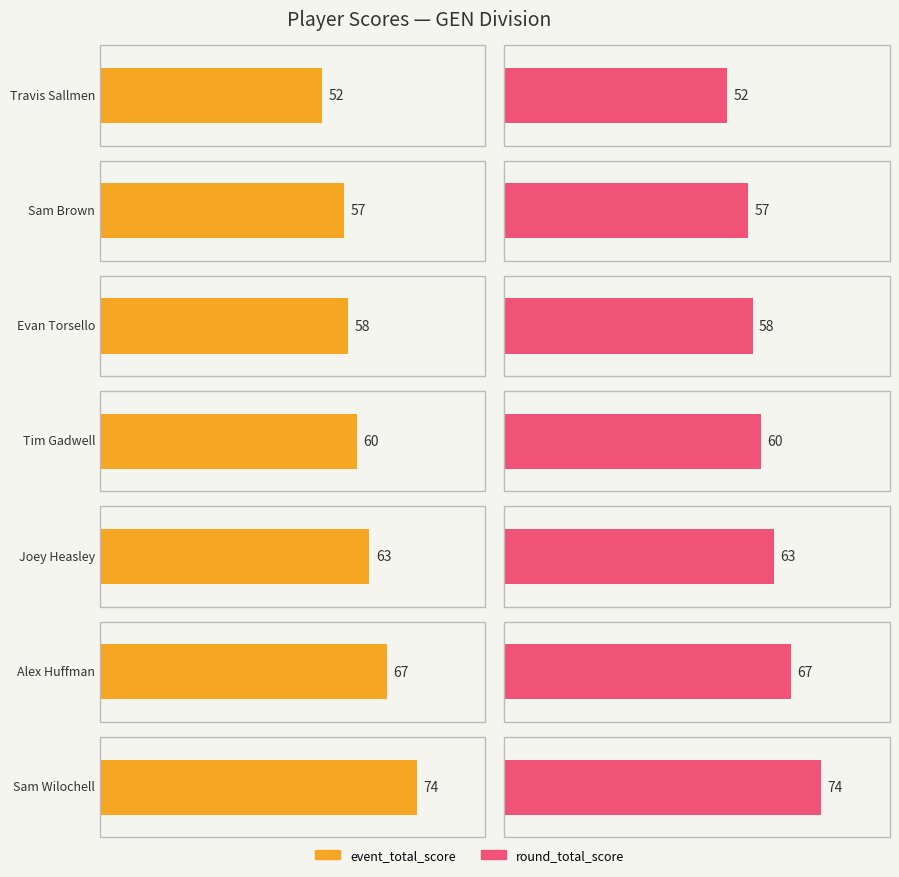

Between Sam Brown and Joey Heasley, which series saw the biggest shift?

event_total_score